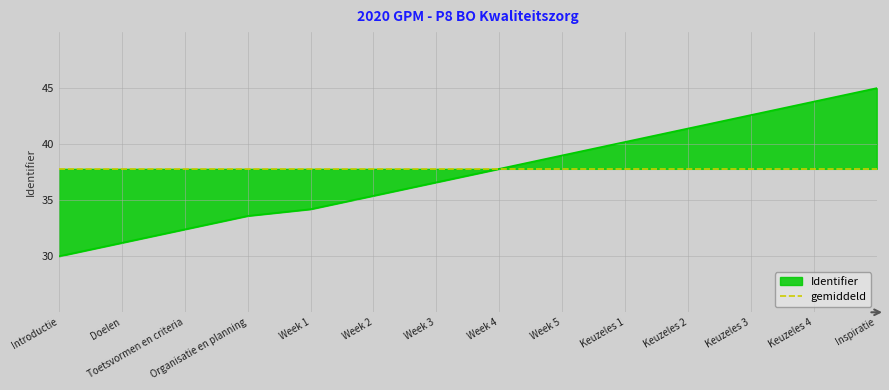

Reading left to right, what are all the values shown in this chart?

Introductie=30.0	Doelen=31.2	Toetsvormen en criteria=32.4	Organisatie en planning=33.6	Week 1=34.2	Week 2=35.4	Week 3=36.6	Week 4=37.8	Week 5=39.0	Keuzeles 1=40.2	Keuzeles 2=41.4	Keuzeles 3=42.6	Keuzeles 4=43.8	Inspiratie=45.0